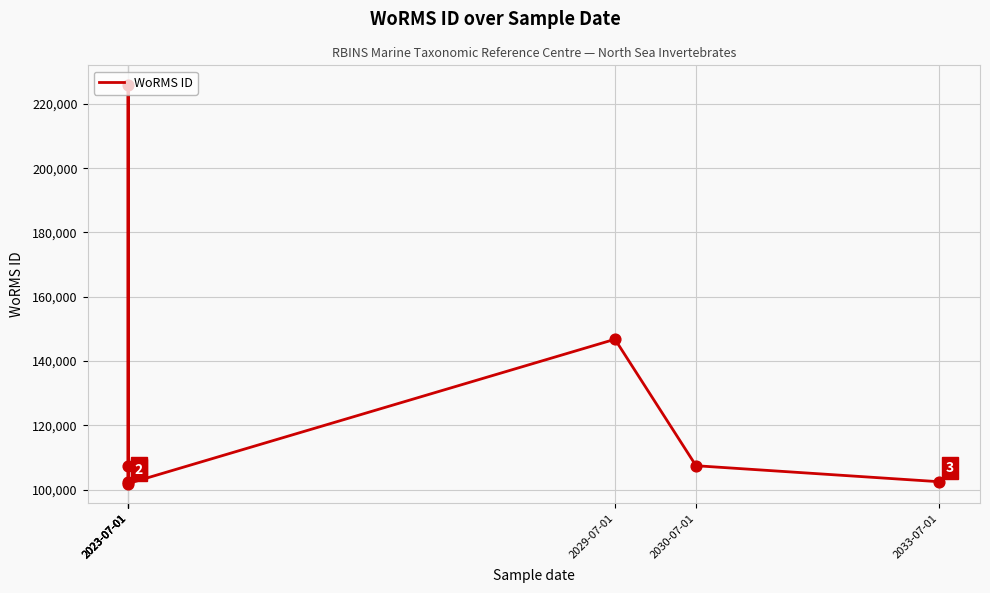

What is the ratio of the value at 2023-07-01 to the value at 2023-07-01?

1.0